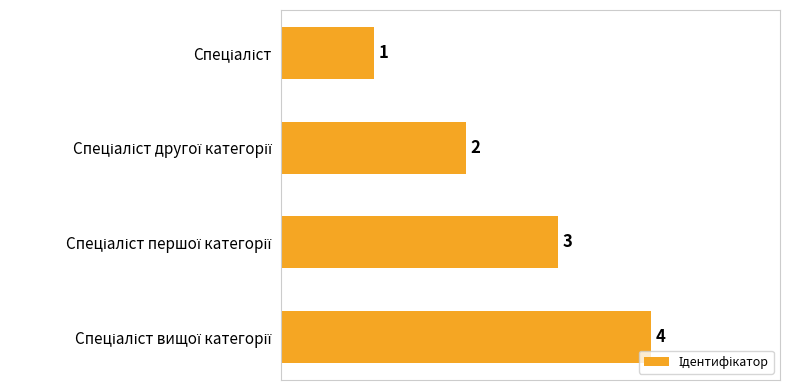

What is the smallest value displayed?

1